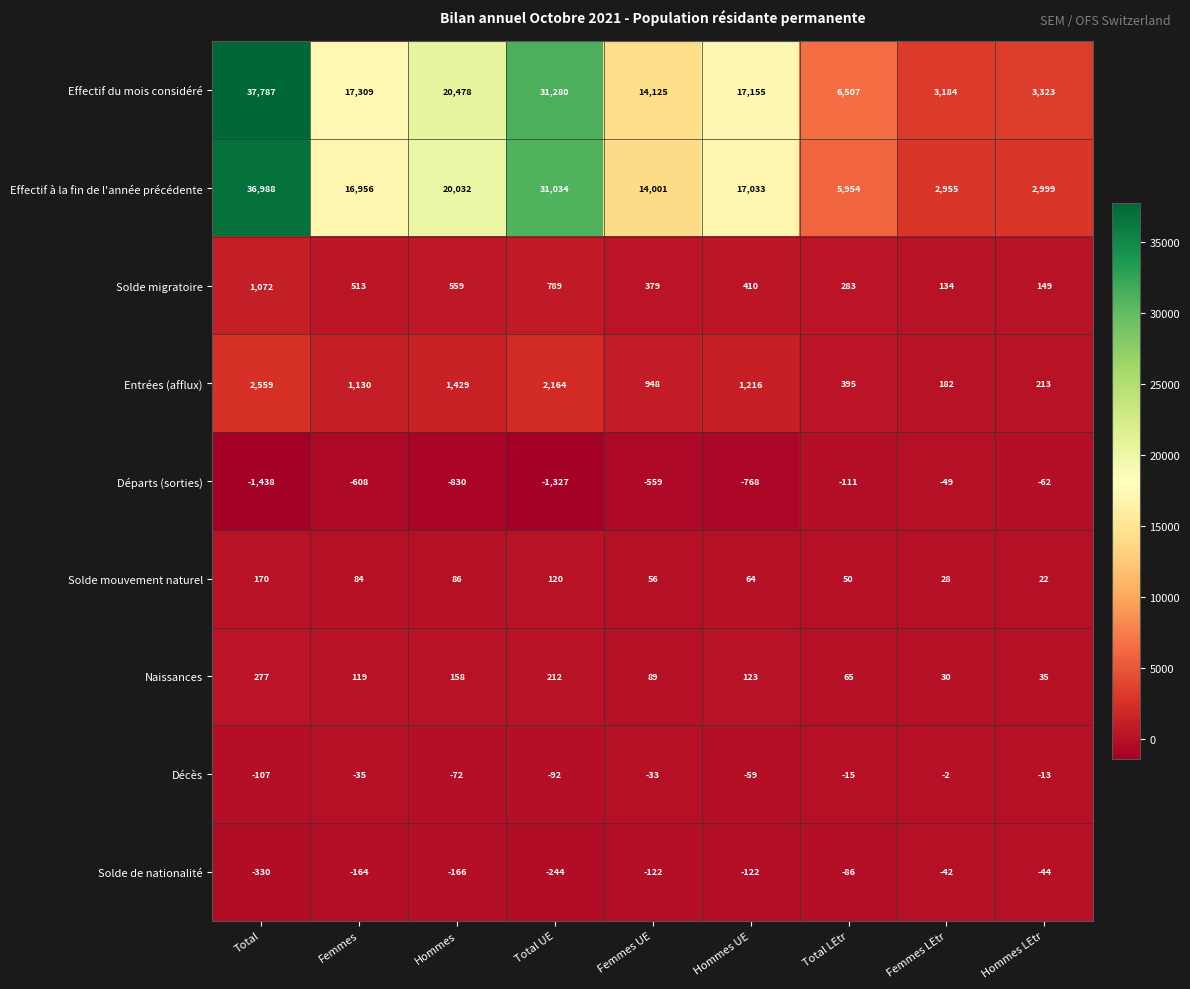

How many values in the Départs (sorties) series are below -608?

4